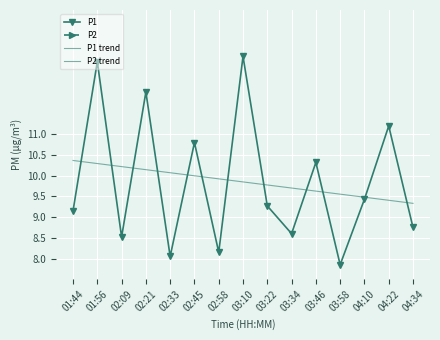

What is the average value of the P2 trend series?

6.1